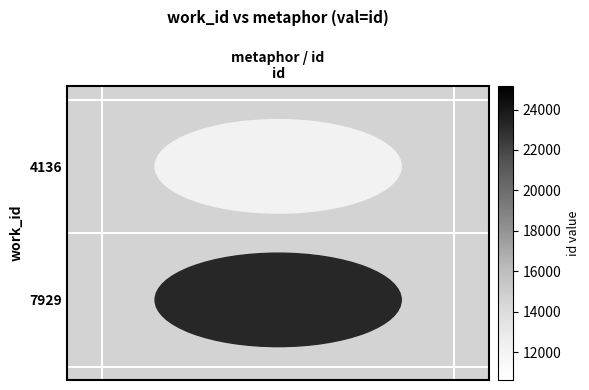

True or false: the data shows 0 at id.

False